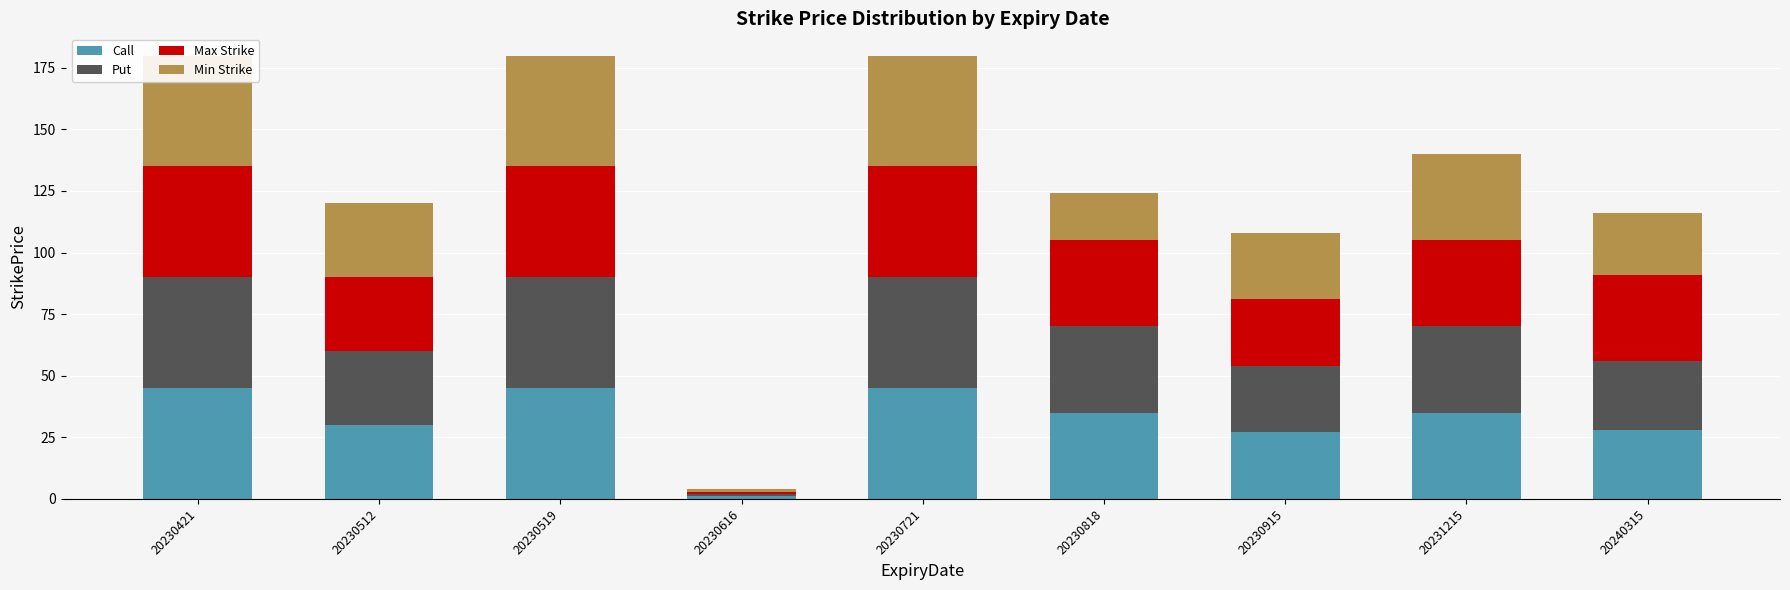

Are the bars horizontal?

No